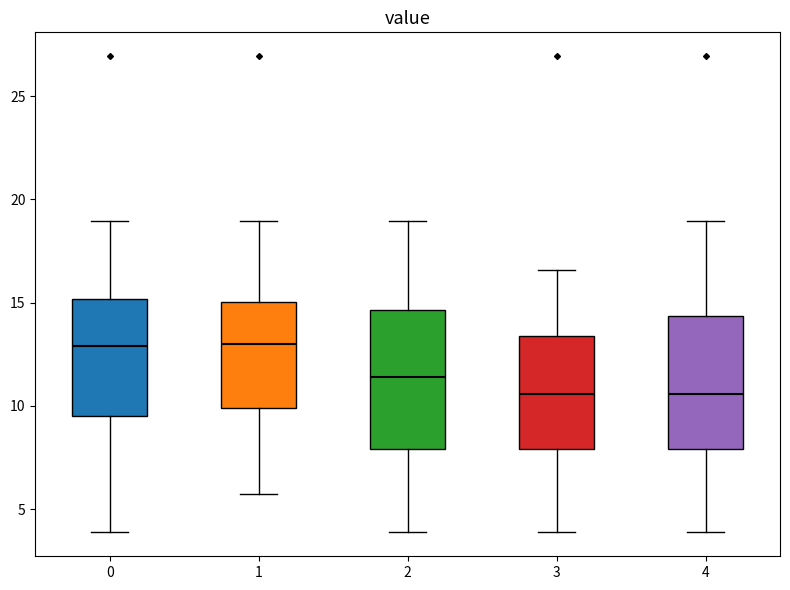

Where is the lower edge of the box at x = 4 on the y-axis? The values are not printed on the chart, so give them approximately, as read against the axis.

8.0